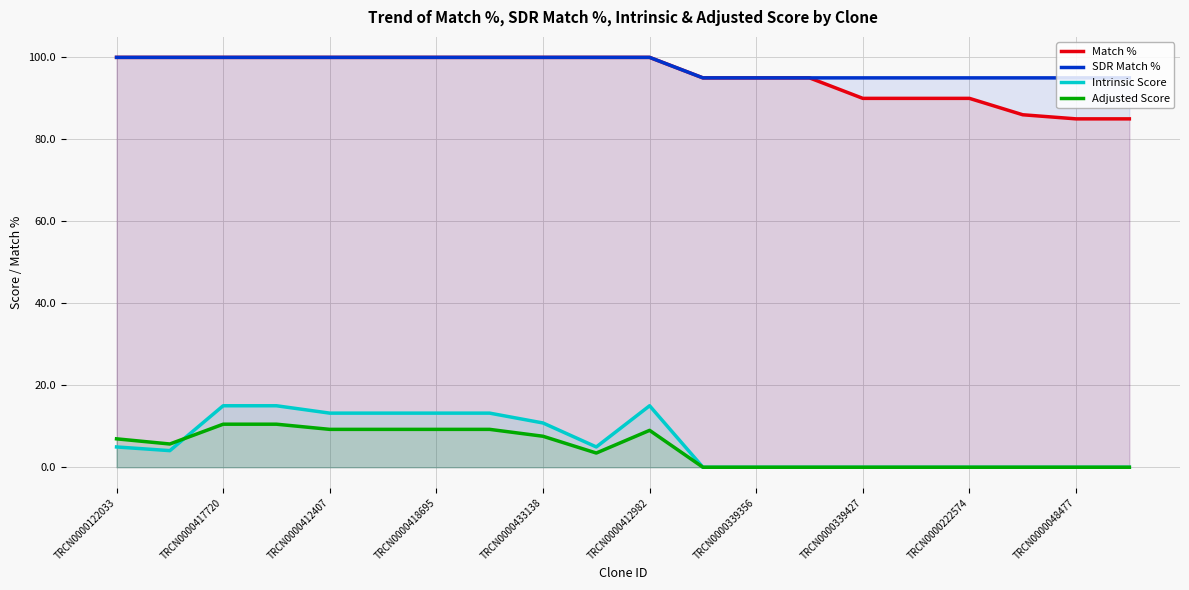

What is the value of the Match % point at the 13th from the left?

95.0